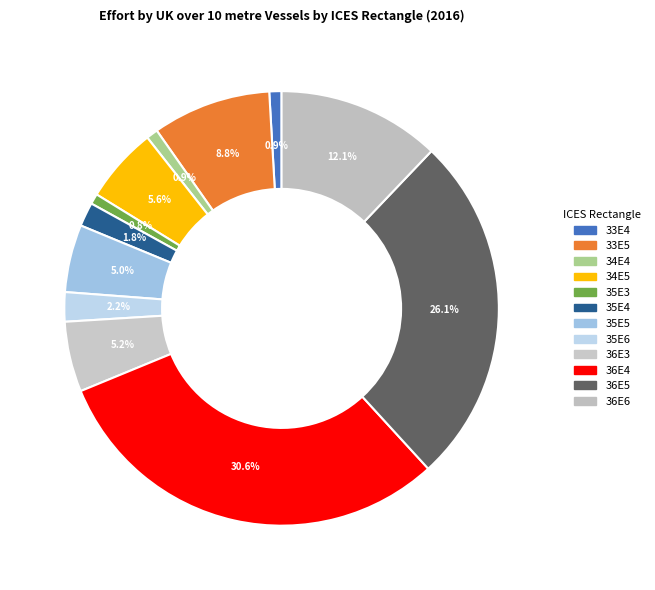

How many segments does this pie chart have?

12